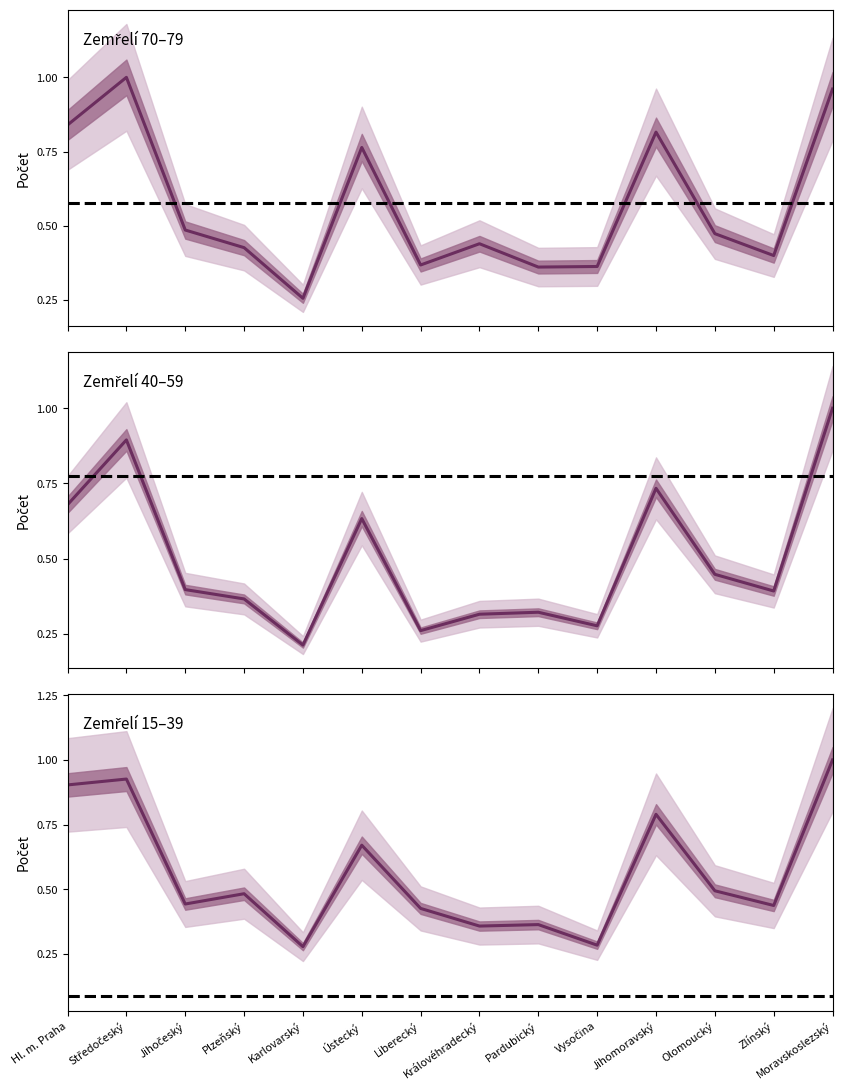

What is the approximate value of 40-59 at Karlovarský?

0.2